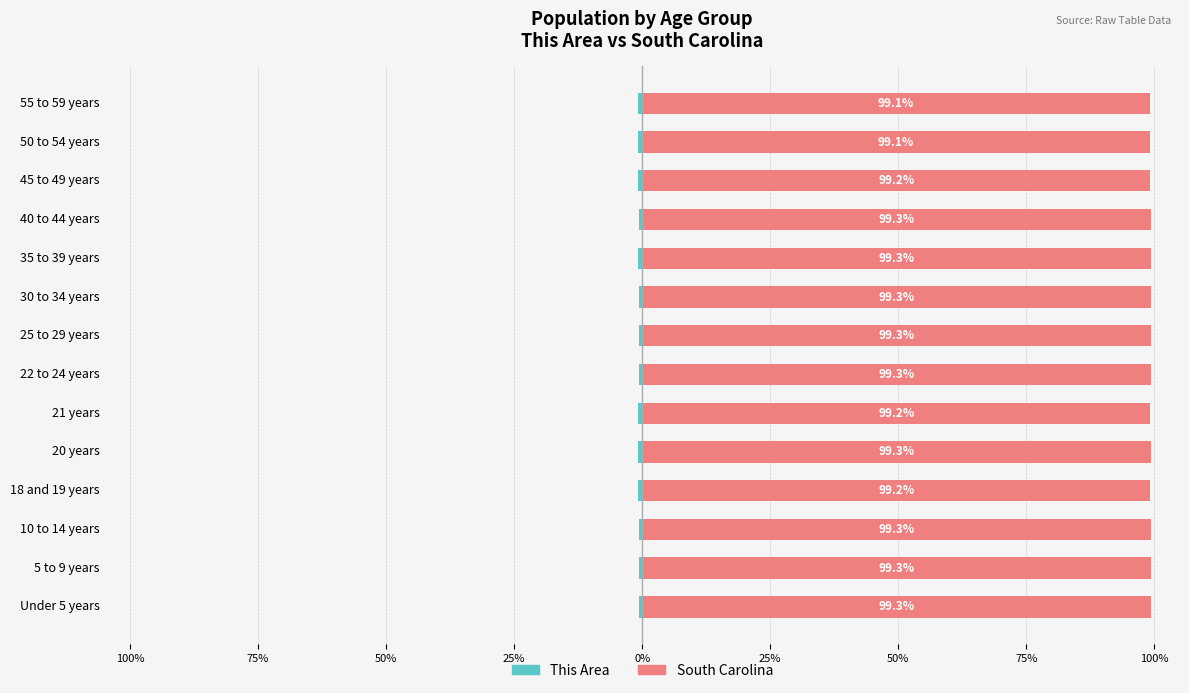

What is the value of the This Area bar at the 3rd from the left?

-0.7